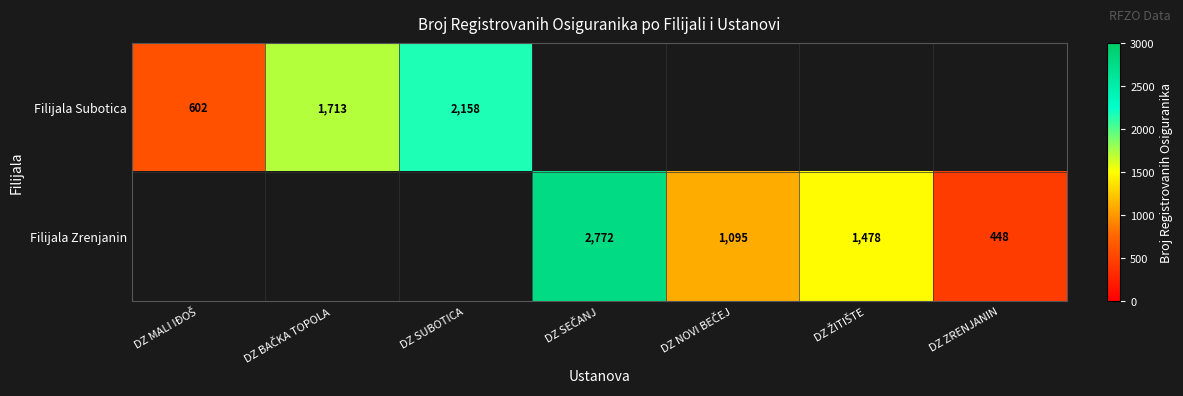

True or false: Filijala Zrenjanin has a value of 3860.6 at DZ SEČANJ.

False